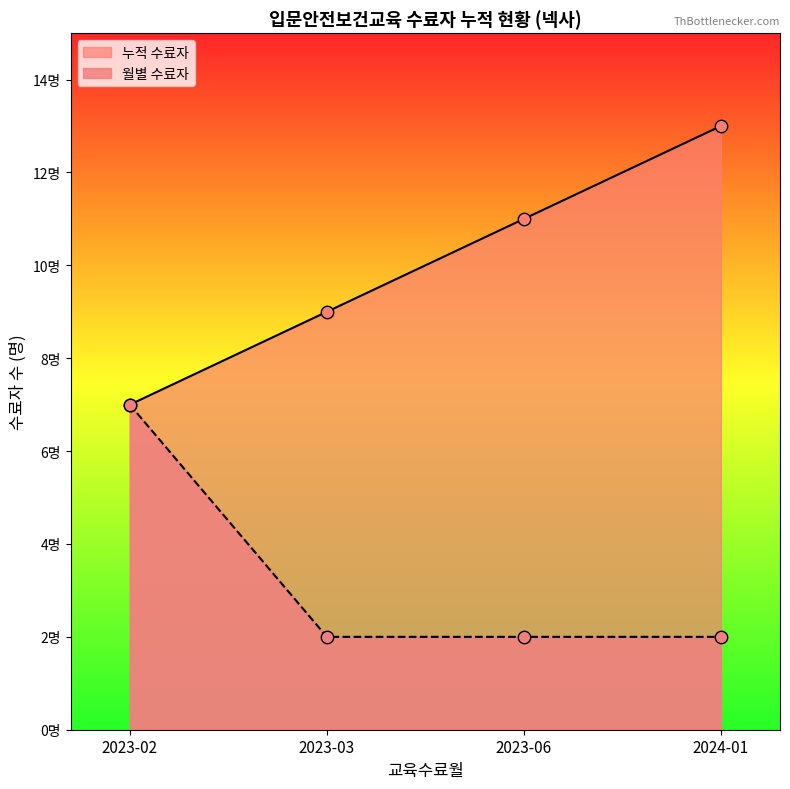

What is the change in value from 2023-03 to 2024-01?

+4